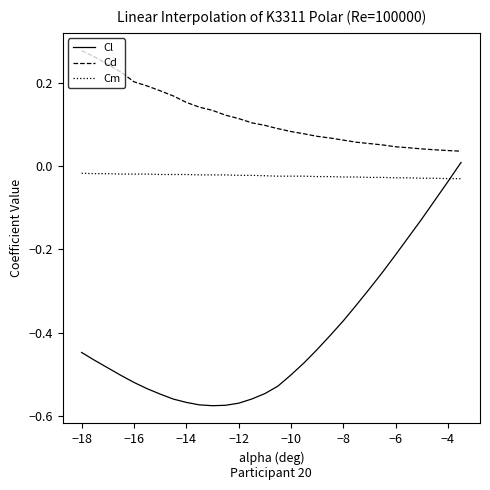

Which series has the largest total across all categories?

Cd